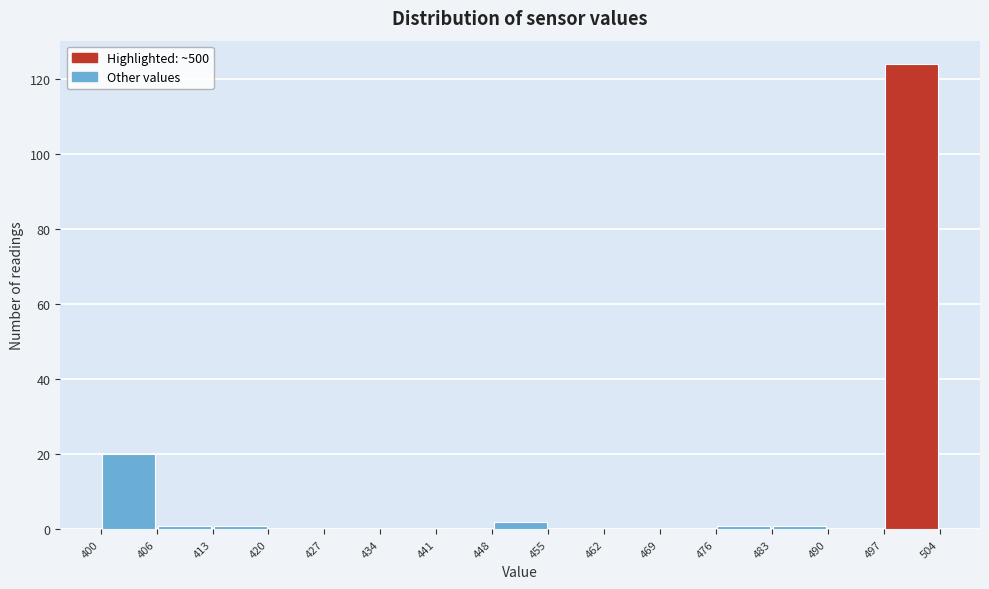

What is the height of the bar covering 400 to 406 on the x-axis? The values are not printed on the chart, so give them approximately, as read against the axis.

20